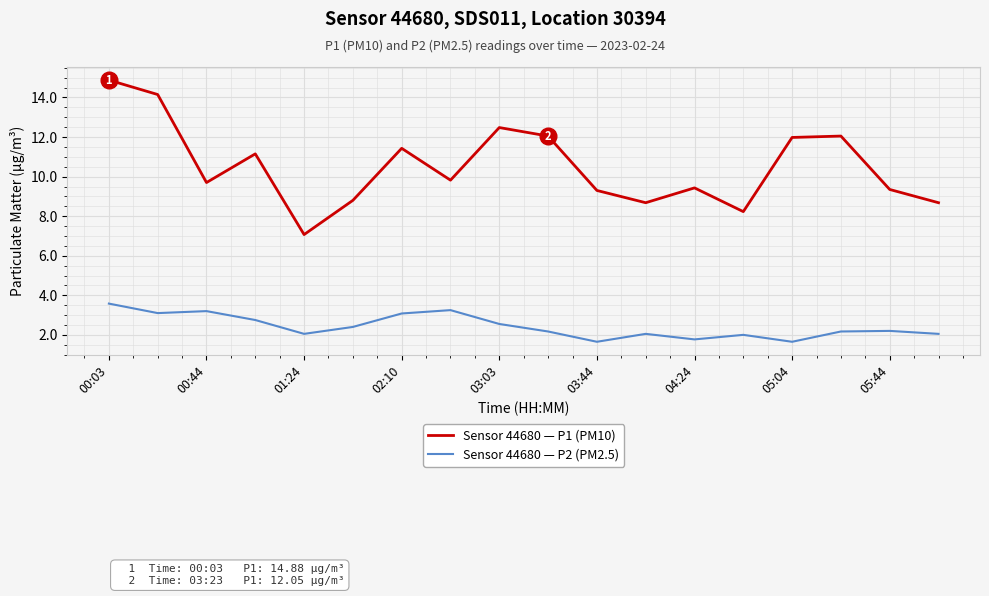

Is this an area chart (filled region under the line)?

No